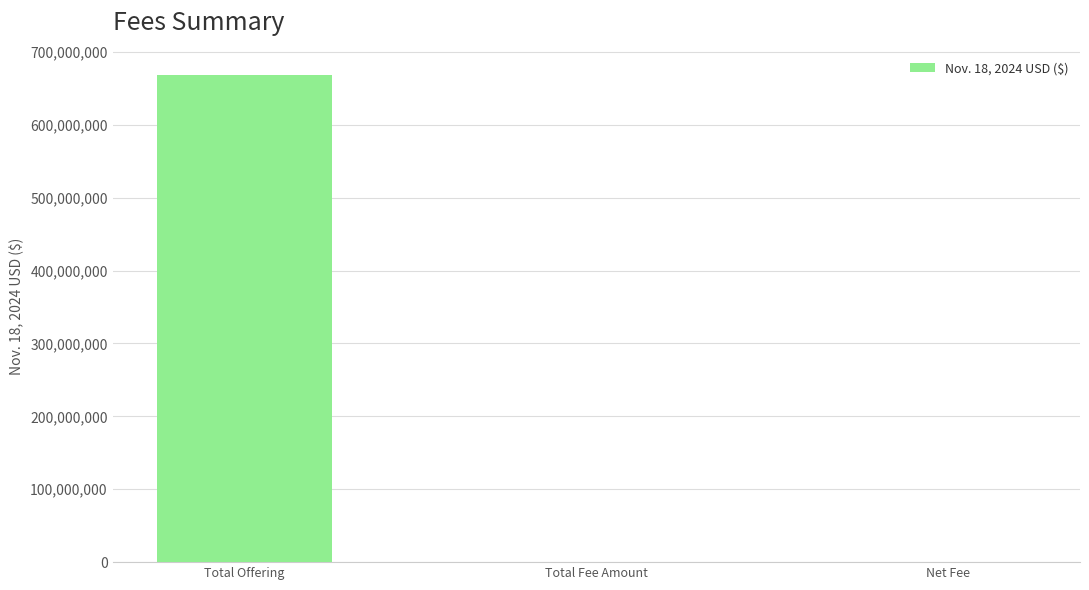

The chart shows a value of 1174407799.6 at Total Offering. True or false?

False